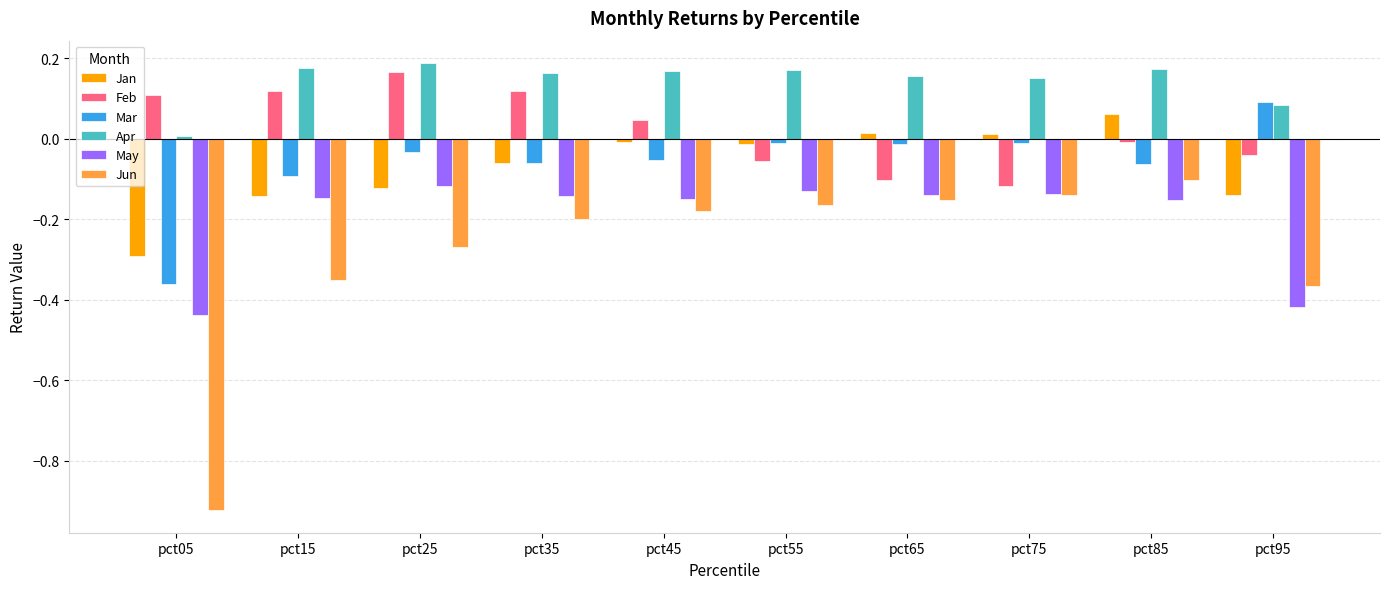

How many values in the Feb series are below 0?

5